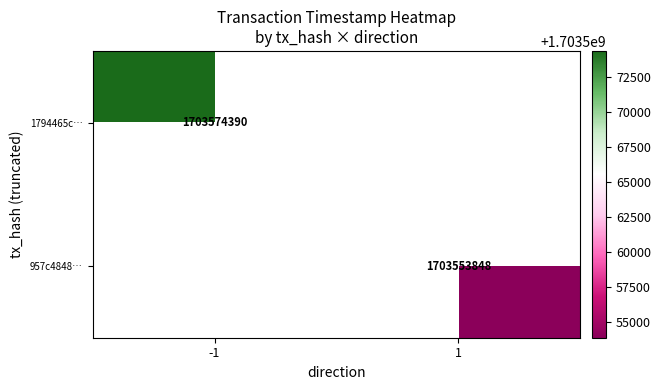

At how many categories does at least one series exceed 1703565764?

1